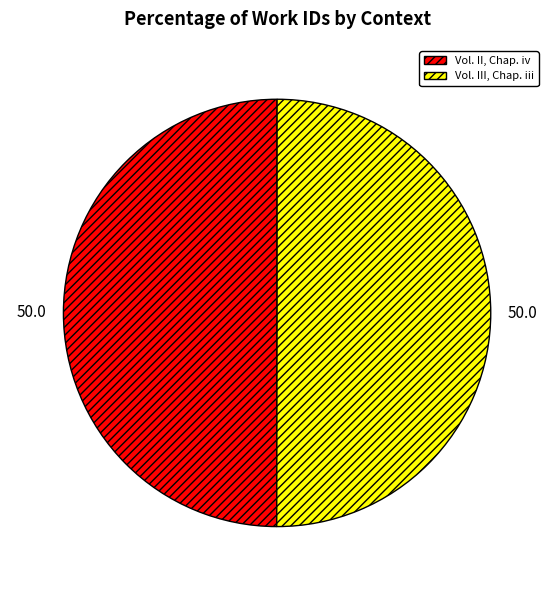

What is the ratio of the value at Vol. II, Chap. iv to the value at Vol. III, Chap. iii?

1.0